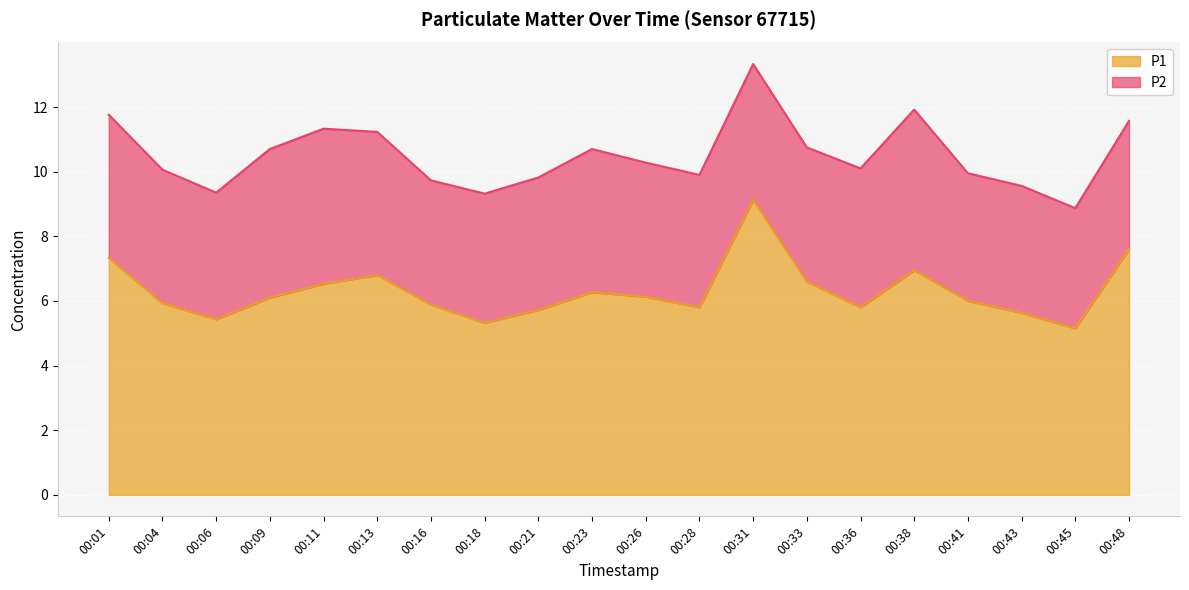

Reading left to right, what are all the values shown in this chart?

00:01=7.3	00:04=5.9	00:06=5.4	00:09=6.1	00:11=6.5	00:13=6.8	00:16=5.9	00:18=5.3	00:21=5.7	00:23=6.3	00:26=6.1	00:28=5.8	00:31=9.1	00:33=6.6	00:36=5.8	00:38=7.0	00:41=6.0	00:43=5.6	00:45=5.2	00:48=7.6